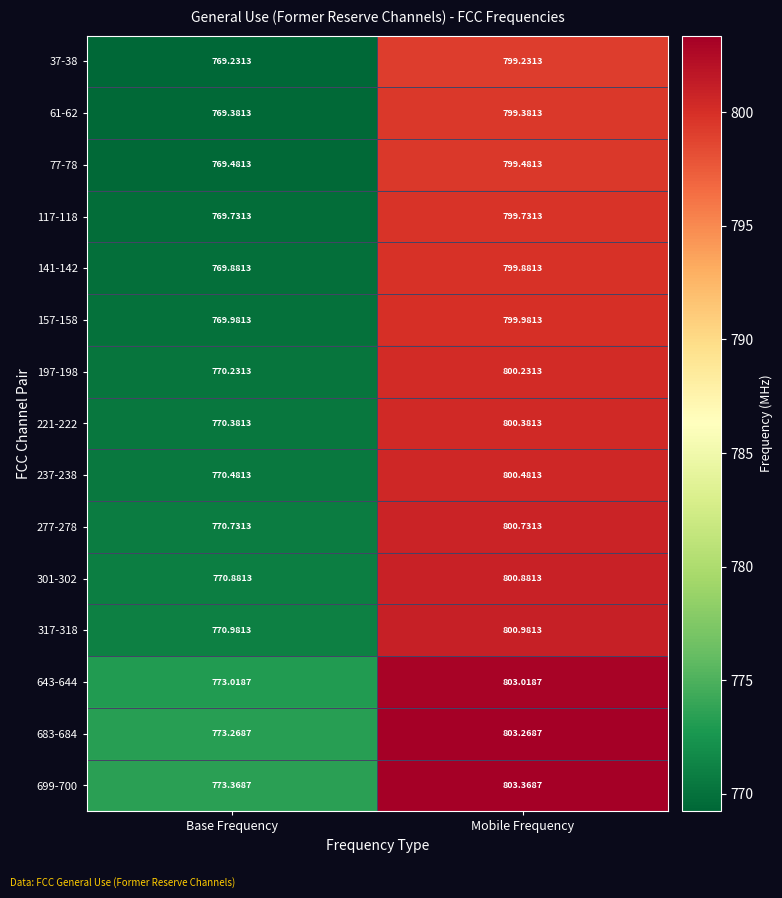

Which category has the lowest value in the 699-700 series?

Base Frequency